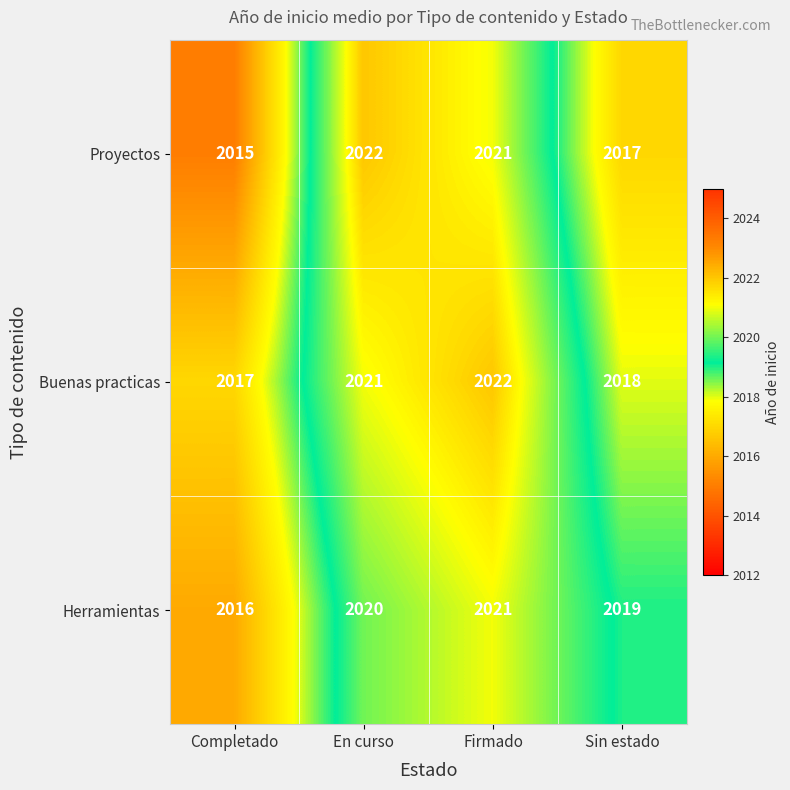

The value of Buenas practicas at Sin estado is 2018. True or false?

True